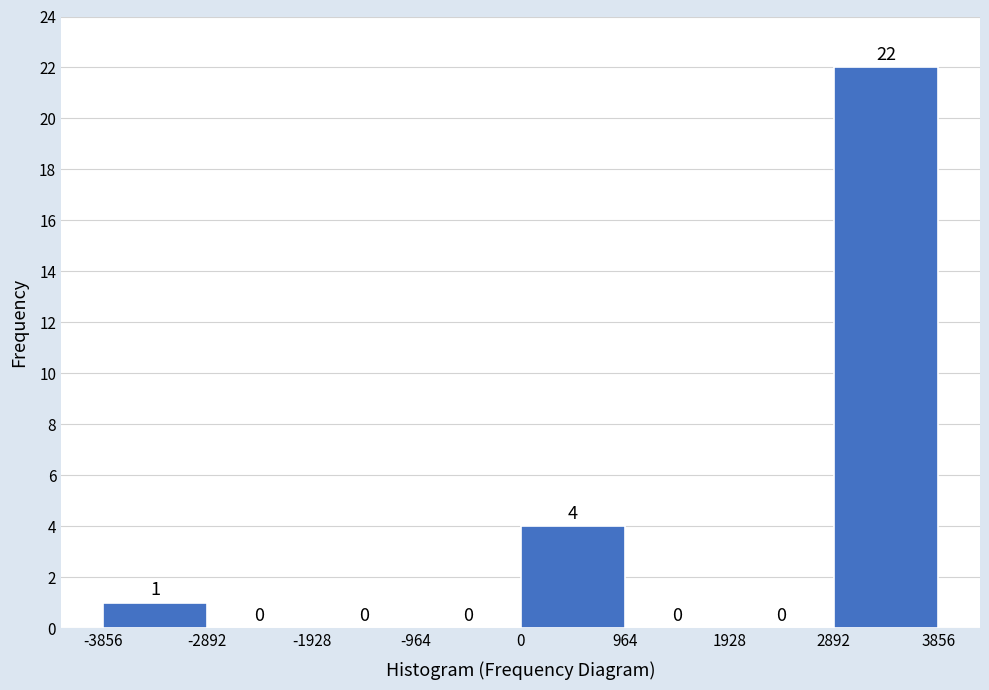

How tall is the bar that spans 2892 to 3856 on the x-axis?

22